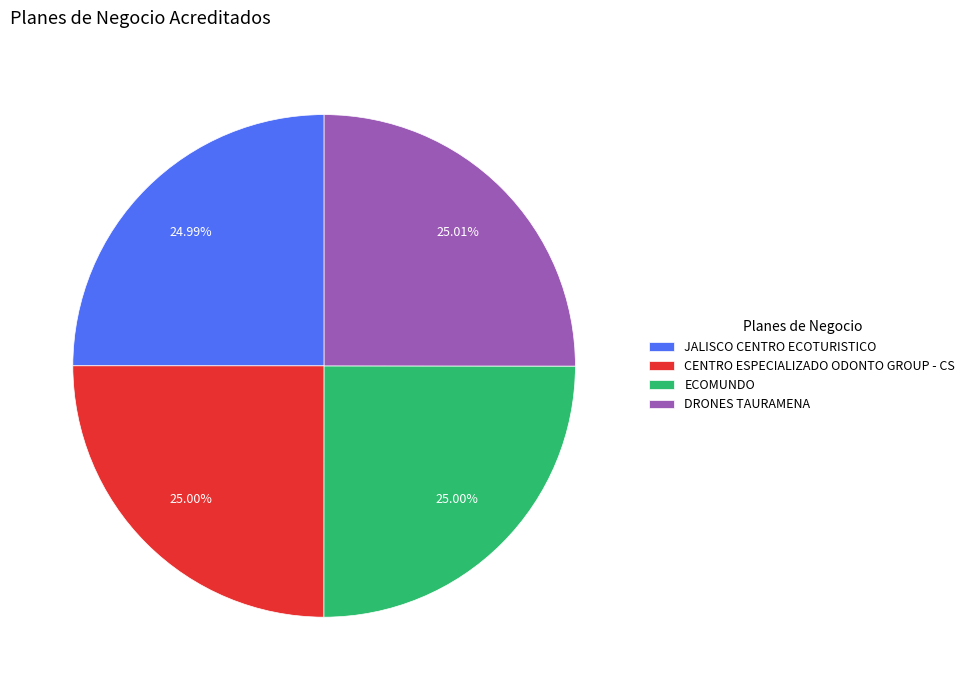

What is the ratio of the value at ECOMUNDO to the value at JALISCO CENTRO ECOTURISTICO?

1.0